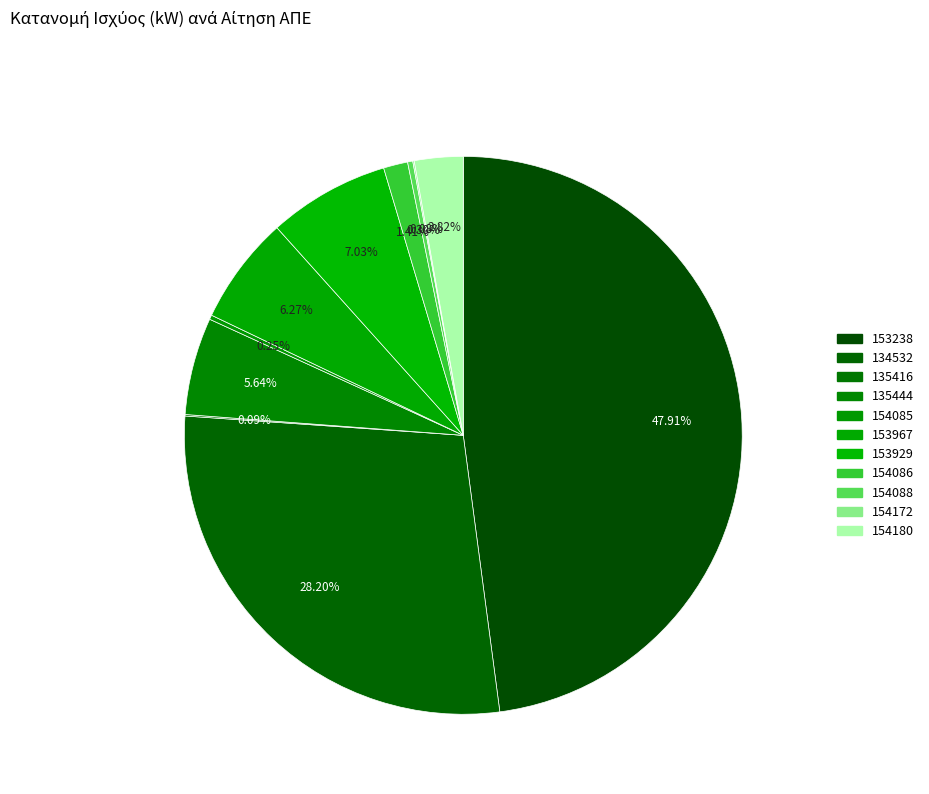

Which slice is the largest?

153238